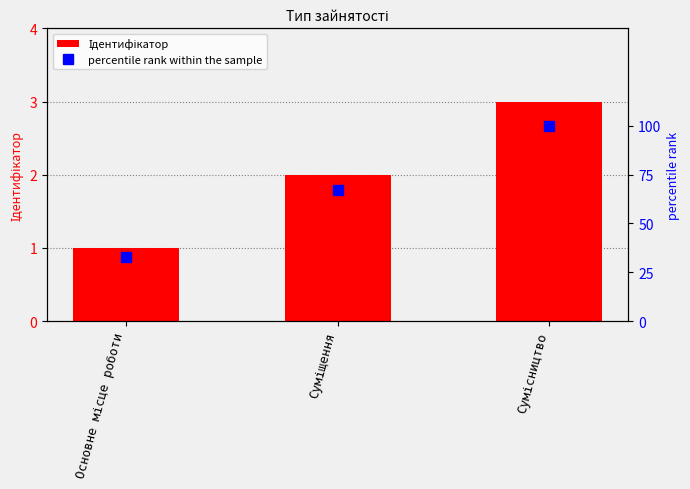

At which label does Ідентифікатор first exceed 2?

Сумісництво